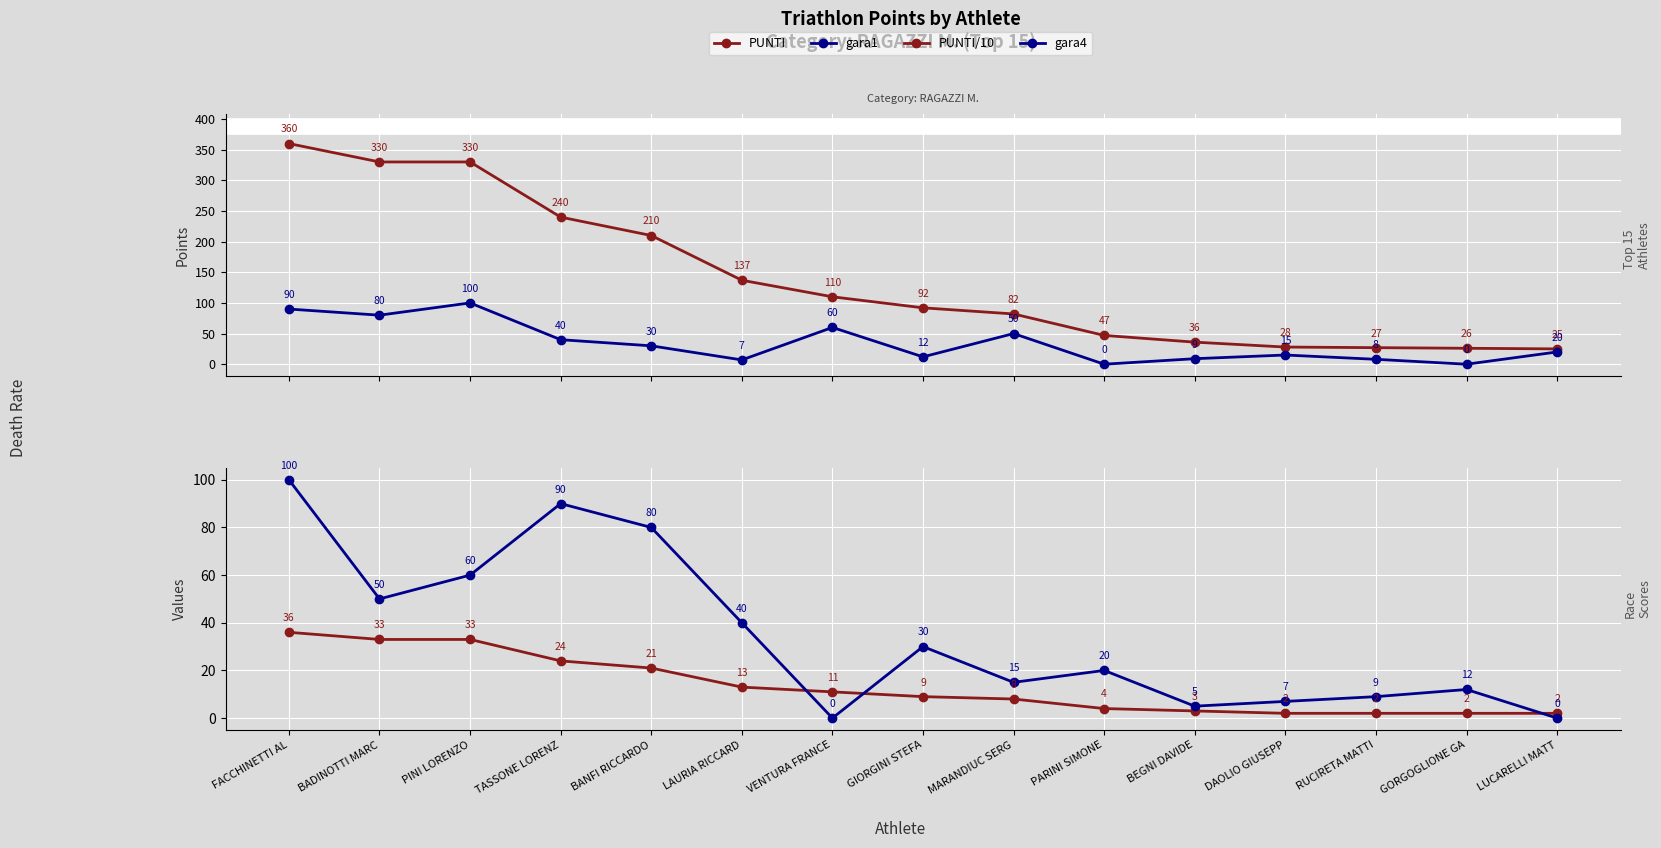

The value of PUNTI at VENTURA FRANCE is 110. True or false?

True